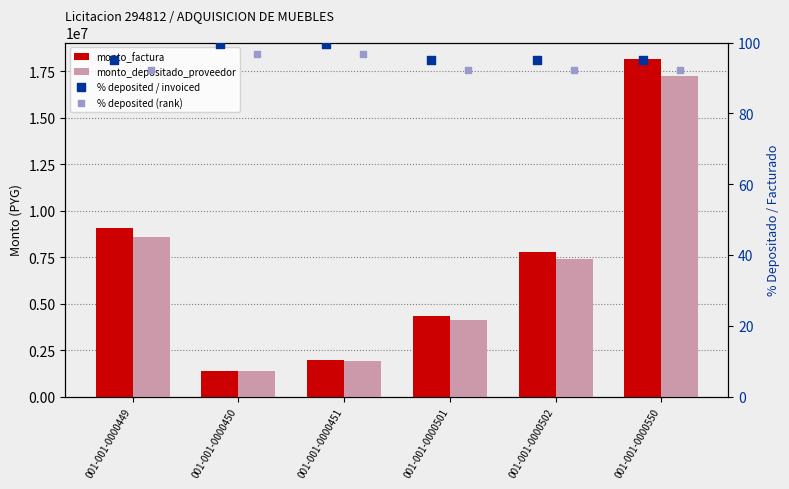

Which series has the largest total across all categories?

monto_factura